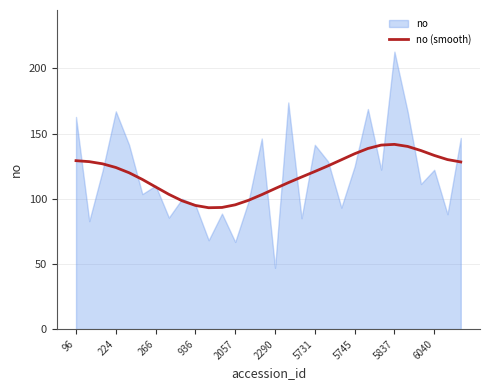

How many lines are shown in the chart?

1